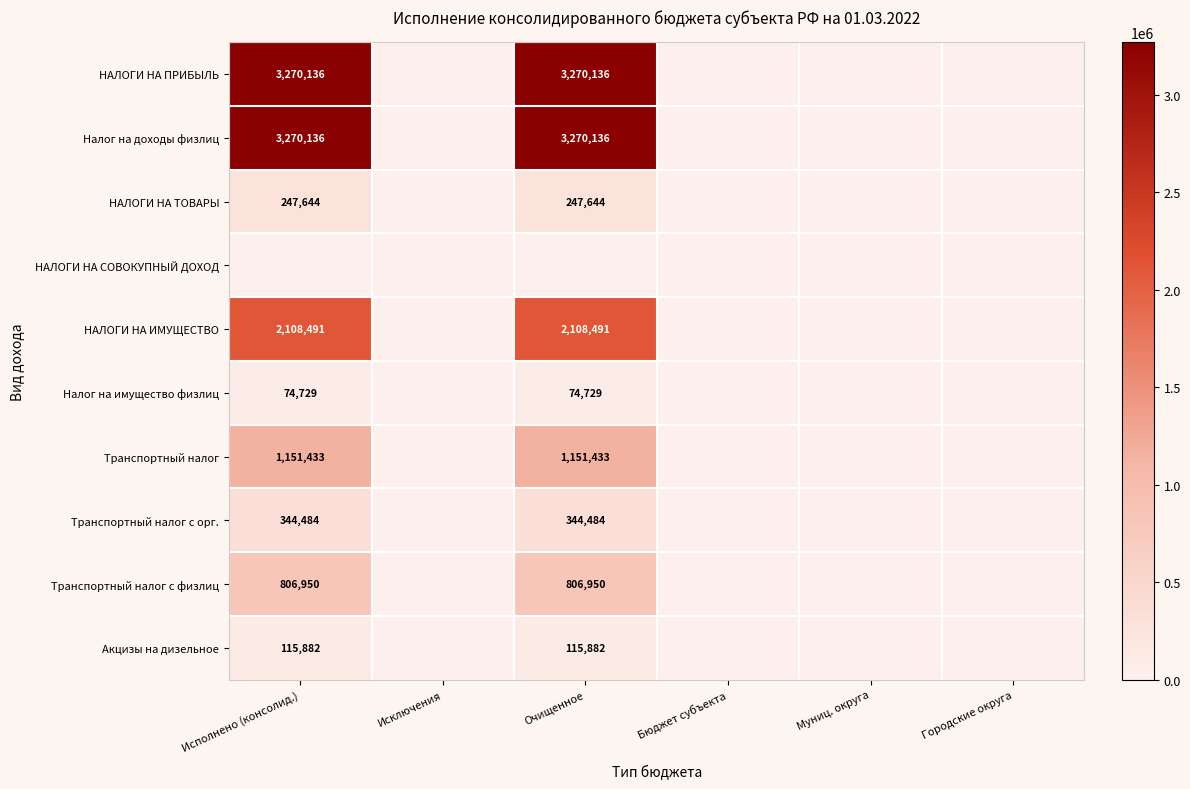

The value of НАЛОГИ НА ИМУЩЕСТВО at Исполнено (консолид.) is 2108491. True or false?

True